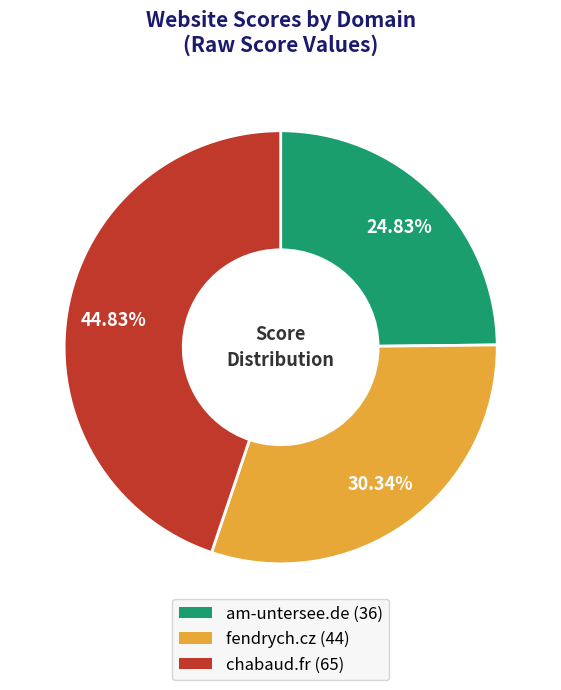

Is there a majority slice in this chart?

No